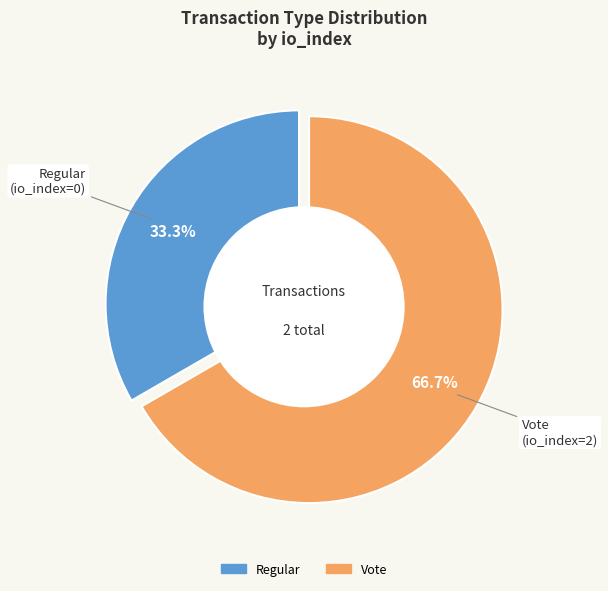

Combined, do Regular and Vote account for over 50%?

Yes